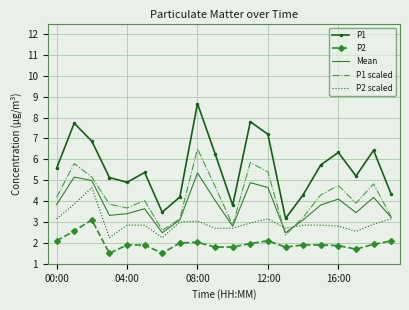

What is the average value of the P1 scaled series?

4.2